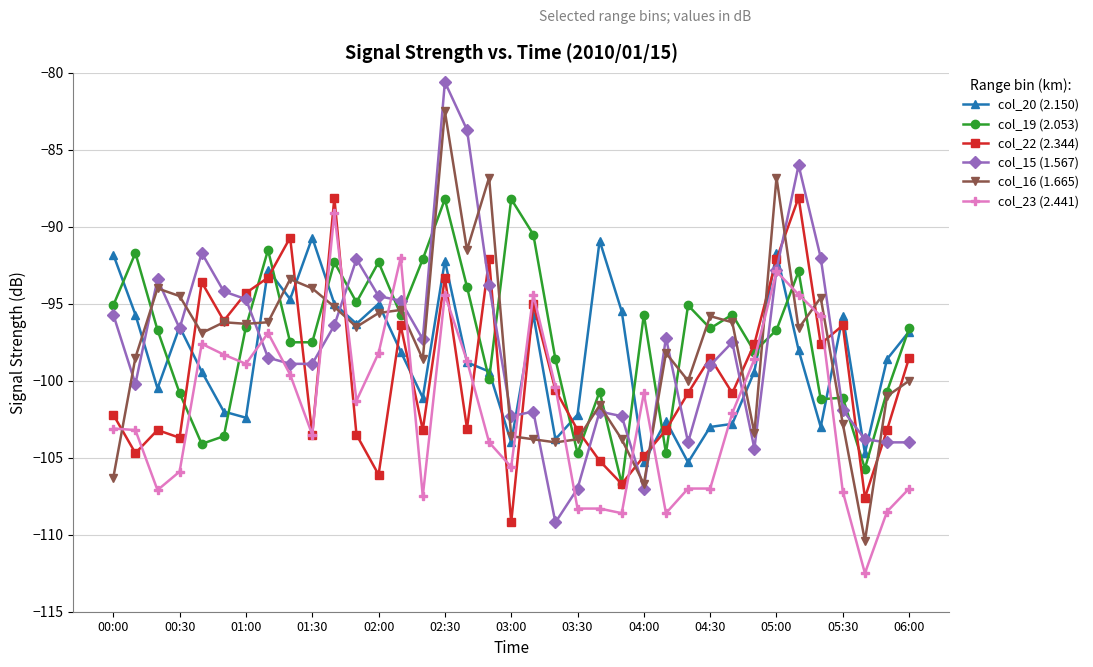

Which series has the largest range (max minus min)?

col_15 (1.567)